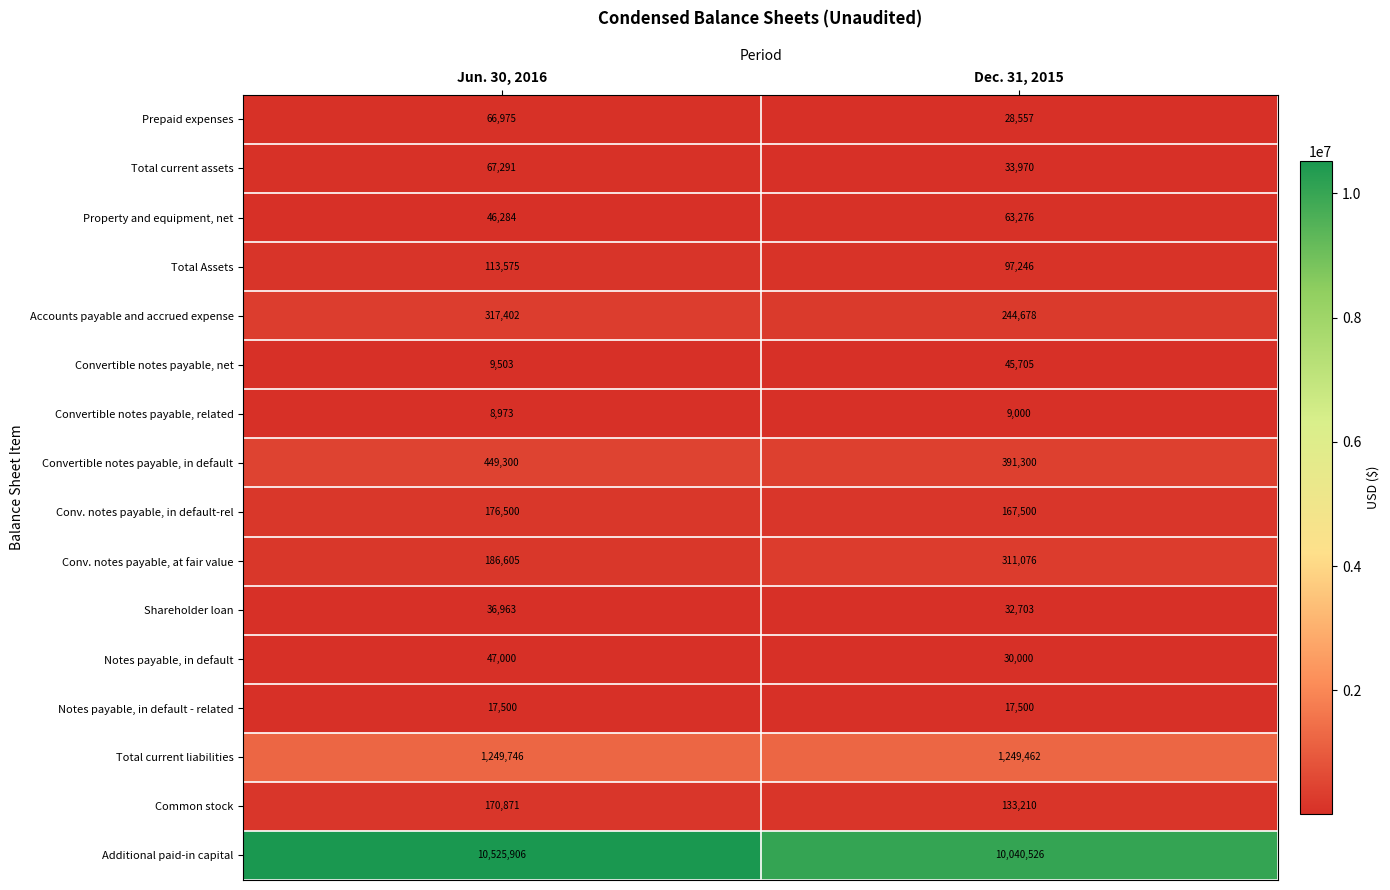

At which label is Property and equipment, net closest to 54780?

Jun. 30, 2016